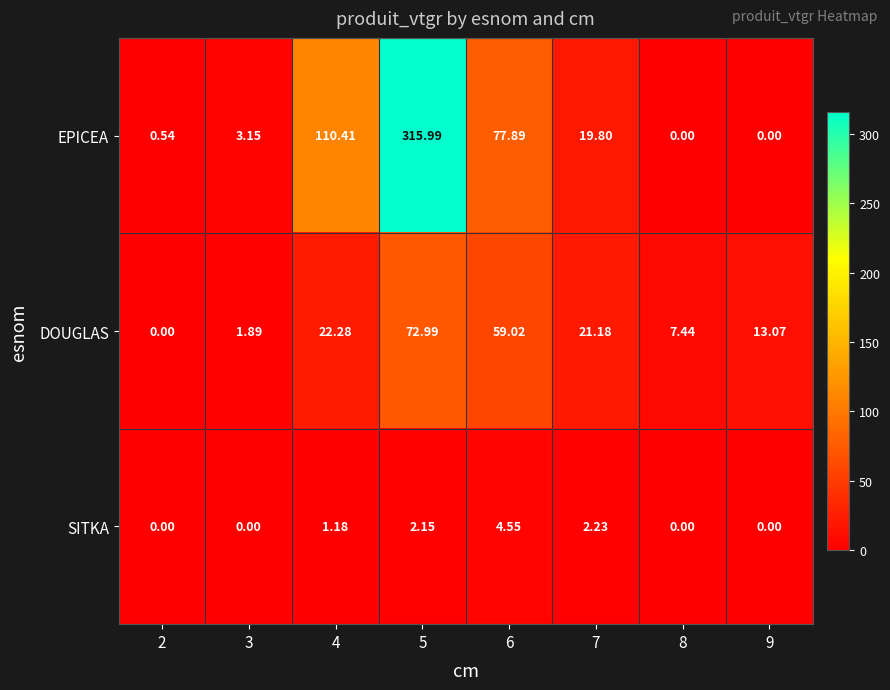

Between 4 and 6, which series saw the biggest shift?

DOUGLAS